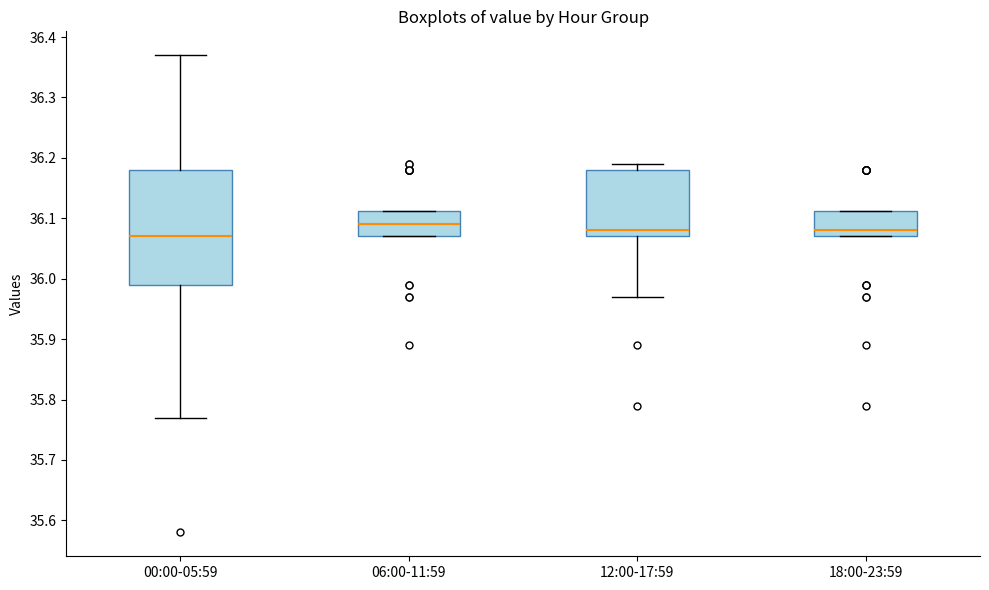

Which box's median line is the highest?

06:00-11:59